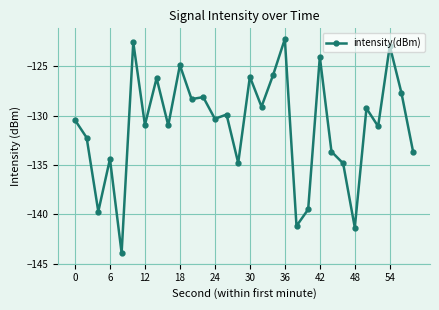

True or false: there are more than 1 points higher than both neighbors.

True